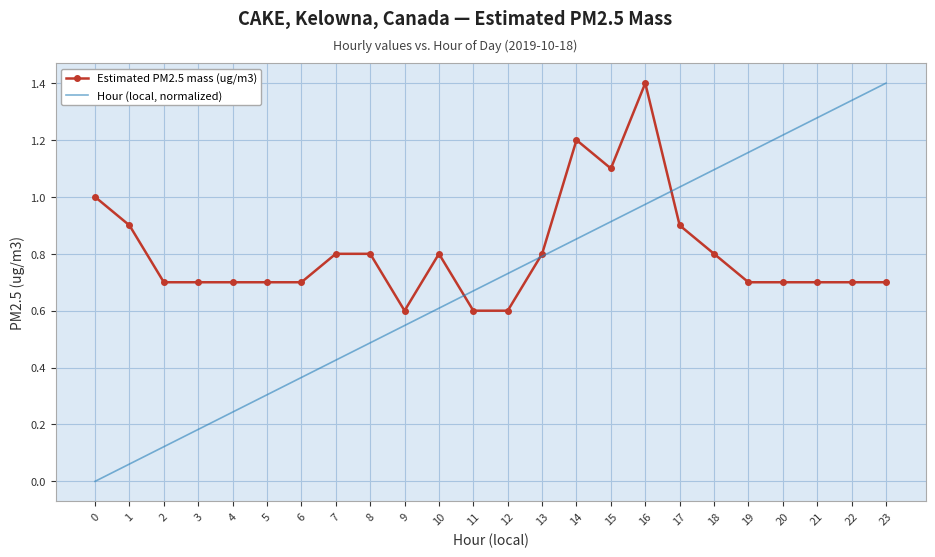

Is it true that Estimated PM2.5 mass (ug/m3) equals 0.7 at 6?

True